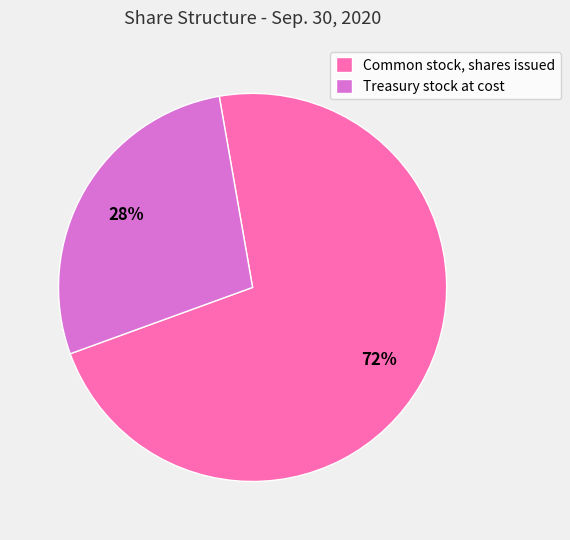

Approximately how many times larger is the value at Treasury stock at cost compared to Common stock, shares issued?

0.4